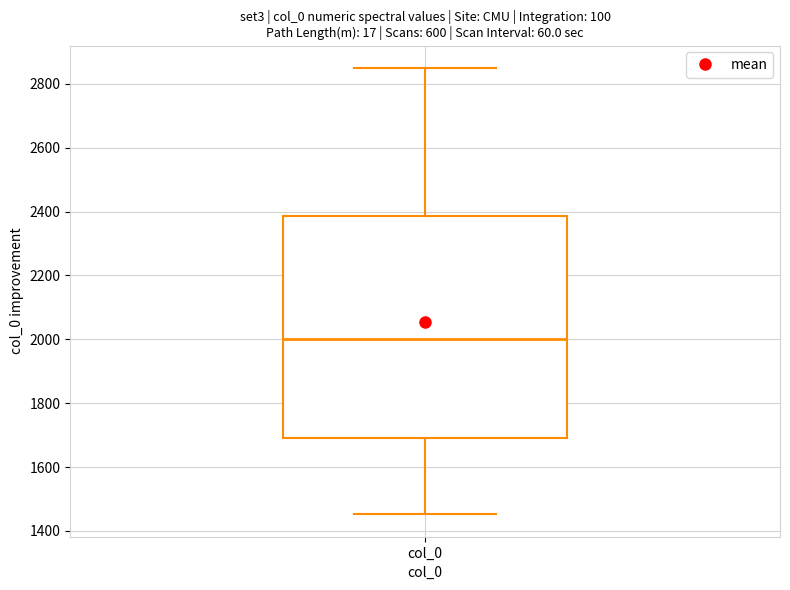

Where does the upper whisker of the box for col_0 end on the y-axis? The values are not printed on the chart, so give them approximately, as read against the axis.

2860